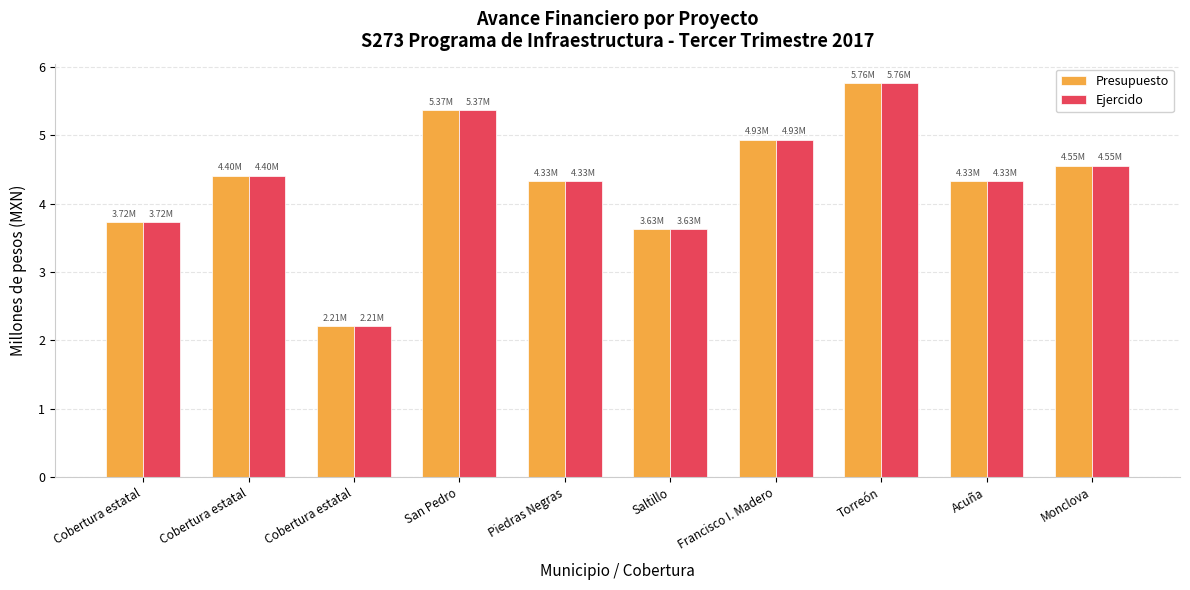

The Presupuesto series shows 8.4 at Torreón. True or false?

False